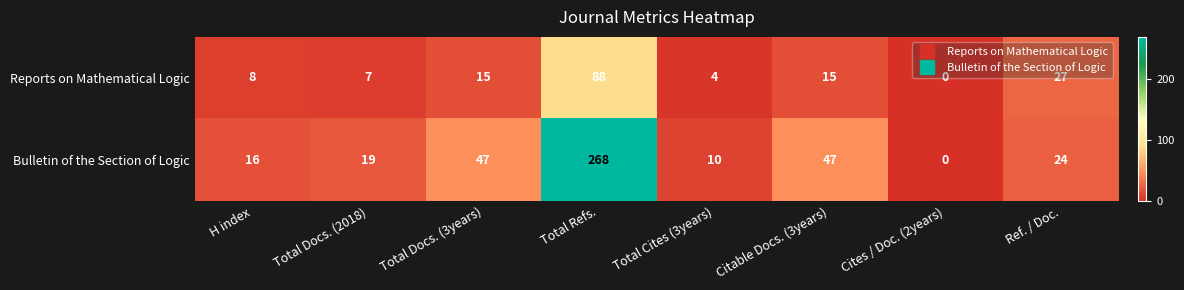

At which category is the sum across all series the highest?

Total Refs.